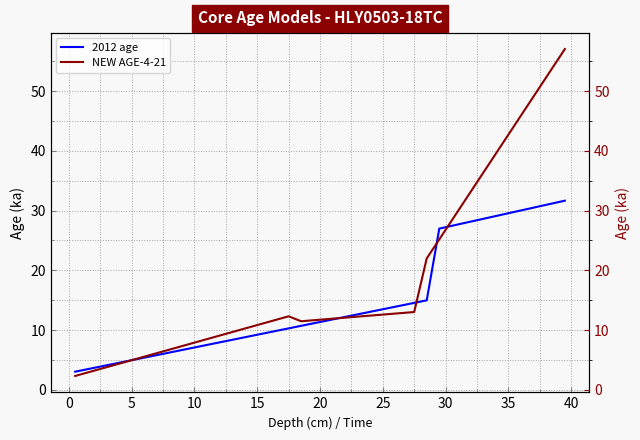

What is the maximum value for 2012 age?

31.7